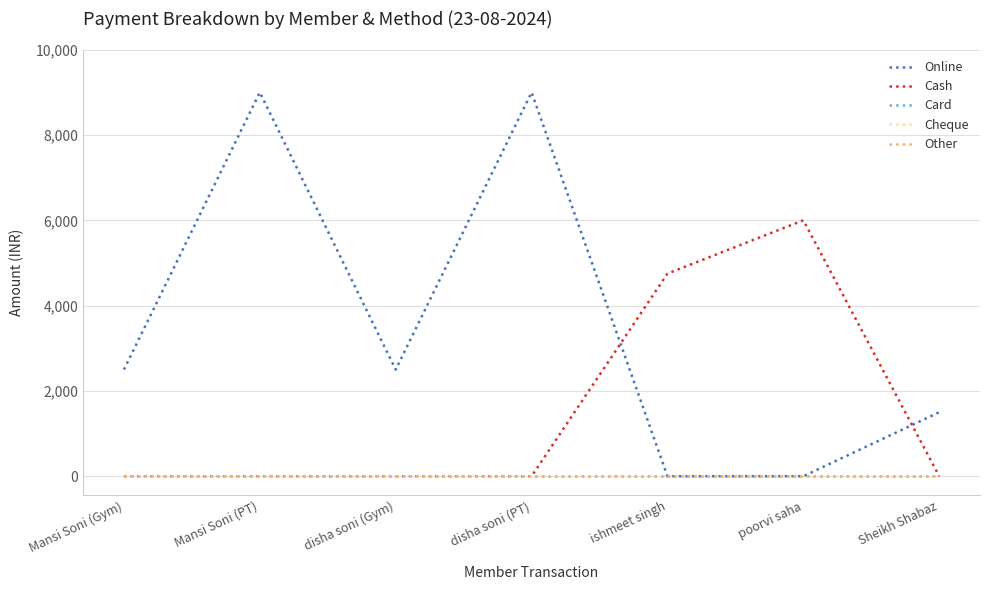

Rank the series at poorvi saha from lowest to highest value.

Online, Card, Cheque, Other, Cash